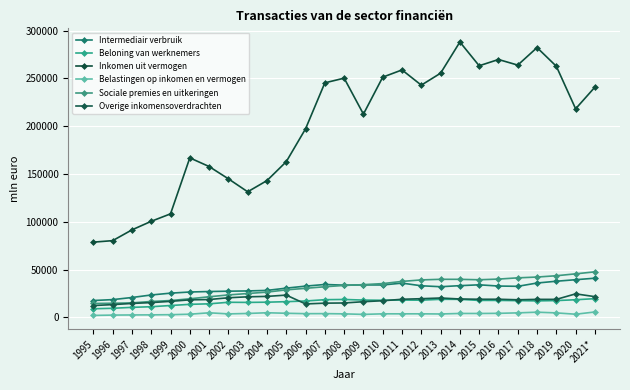

Reading left to right, what are all the values shown in this chart?

Intermediair verbruik: 17556	18502	20717	23357	25263	26468	26976	27321	27588	28151	30518	32631	34348	33630	33883	33844	35772	32991	32004	33113	34001	32711	32421	35875	37762	39339	40933
Beloning van werknemers: 8928	9425	10403	11066	12323	13556	14103	15711	15580	15804	16362	17058	18425	18664	18019	17820	18043	17913	18822	18785	17667	17673	17429	17169	17493	18371	19514
Inkomen uit vermogen: 78675	80235	91507	100487	108290	166898	157838	144962	131387	143105	162906	197331	245438	250349	212731	251405	258966	243024	255546	288200	263324	269880	264018	282356	262796	218259	240973
Belastingen op inkomen en vermogen: 1958	2303	2443	2541	2724	3221	4708	3559	4006	4748	4210	3796	3842	3592	3022	3627	3619	3629	3469	4012	3992	4140	4631	5339	4598	3216	5563
Sociale premies en uitkeringen: 14473	14683	15087	16564	17533	19363	21493	23410	24881	26349	28712	30334	31978	33343	34162	35265	37564	39132	39765	39734	39289	39995	41292	42134	43498	45486	47593
Overige inkomensoverdrachten: 12306	13263	14492	15380	16683	18257	18585	20446	21437	21870	23231	13971	14793	14987	16313	17334	18855	19468	20190	19167	18872	18890	18349	18764	18762	24536	21602